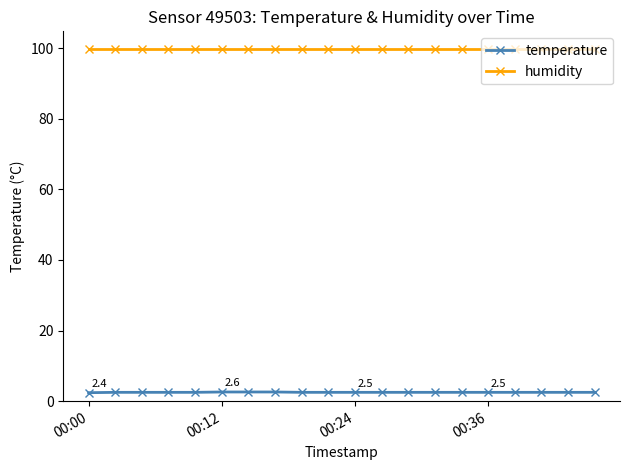

What is the maximum value for temperature?

2.6